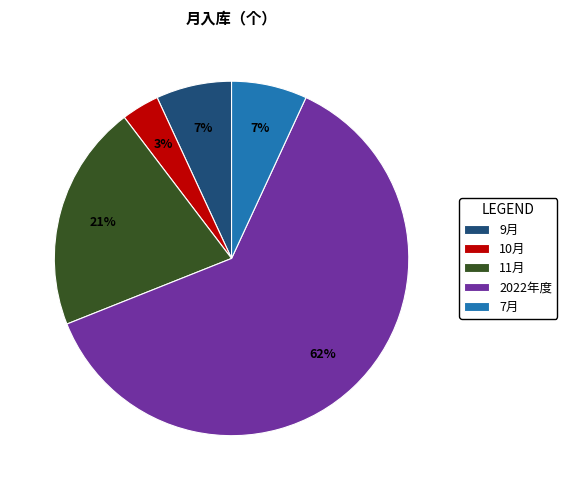

What is the largest slice in the pie chart?

2022年度